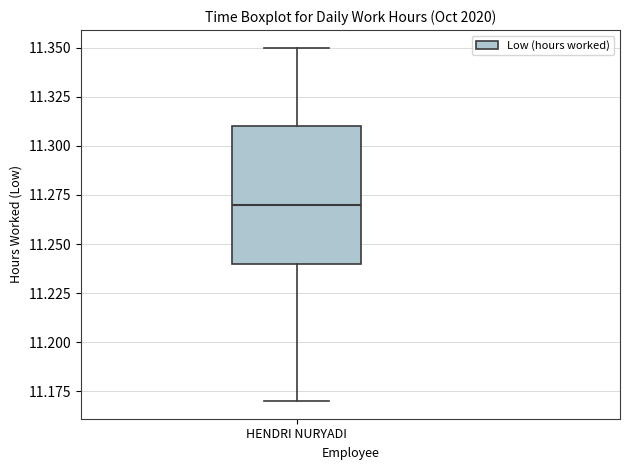

Transcribe this box plot: give where the median line is, the range the box spans, and where the two whiskers end, as read against the y-axis. The values are not printed on the chart, so give them approximately, as read against the axis.

median 11.27, box 11.24 to 11.31, whiskers 11.17 to 11.35